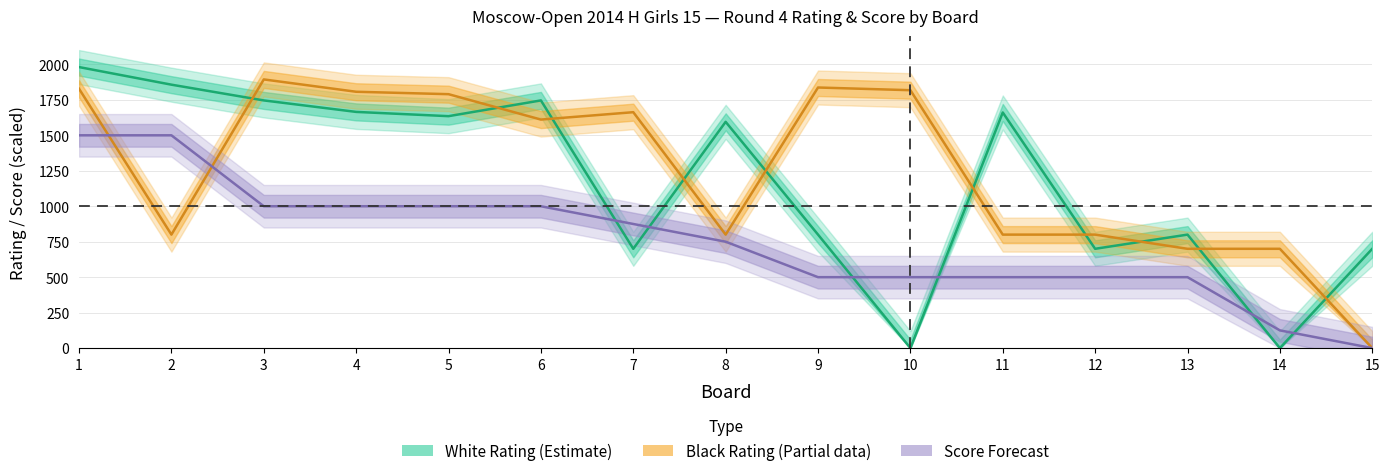

How many values in the White Points series exceed 750?

7